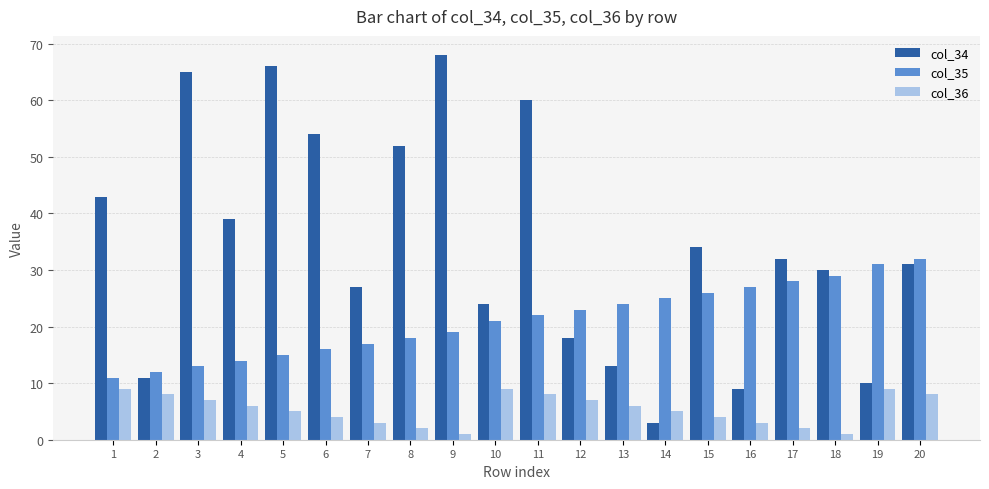

Reading left to right, what are all the values shown in this chart?

col_34: 43	11	65	39	66	54	27	52	68	24	60	18	13	3	34	9	32	30	10	31
col_35: 11	12	13	14	15	16	17	18	19	21	22	23	24	25	26	27	28	29	31	32
col_36: 9	8	7	6	5	4	3	2	1	9	8	7	6	5	4	3	2	1	9	8